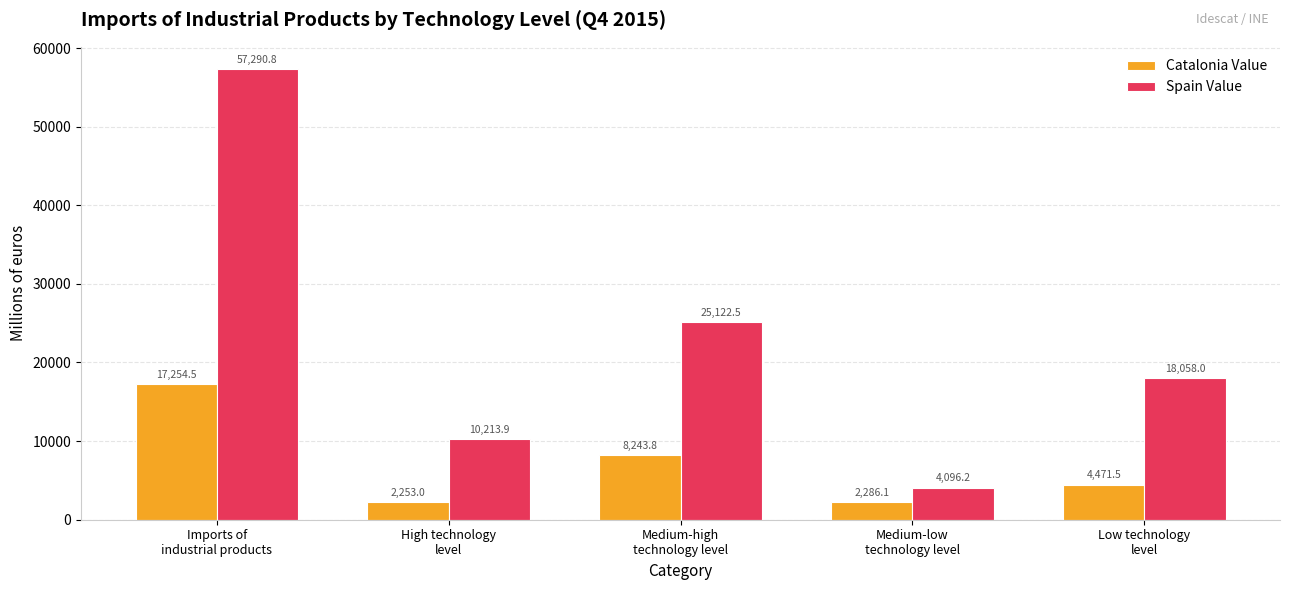

True or false: Catalonia Value has a value of 25160.9 at Imports of
industrial products.

False